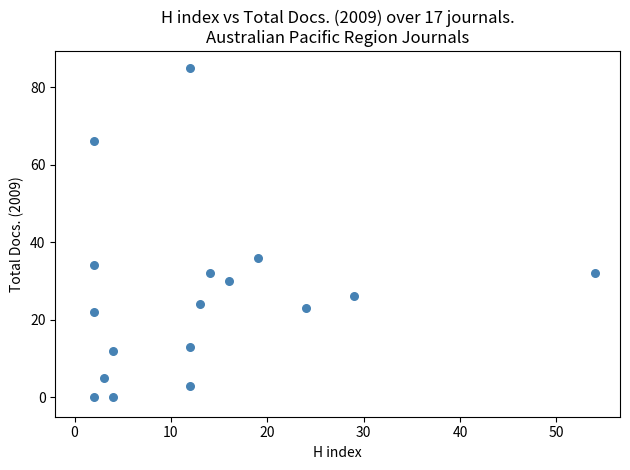

What is the range of Y values (max minus min)?

85